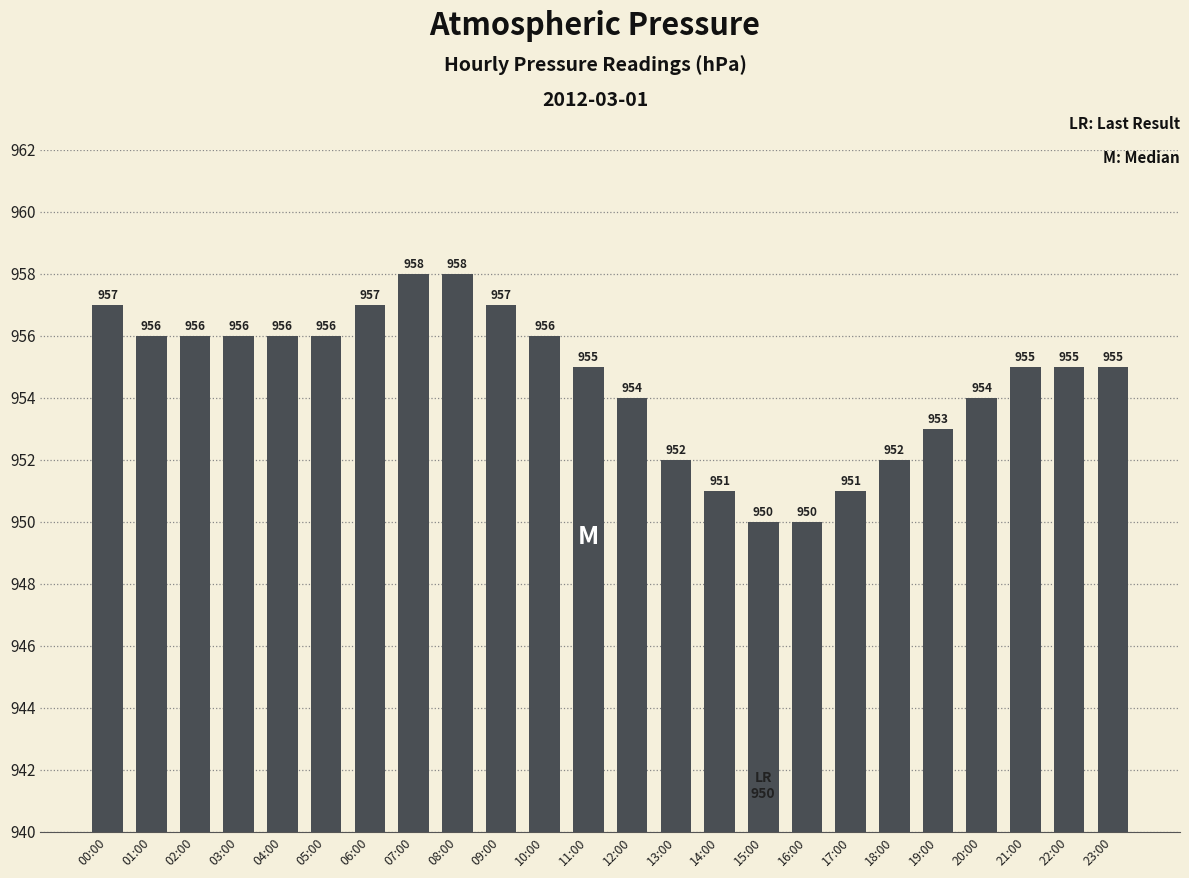

What is the label of the 3rd bar from the right?

21:00